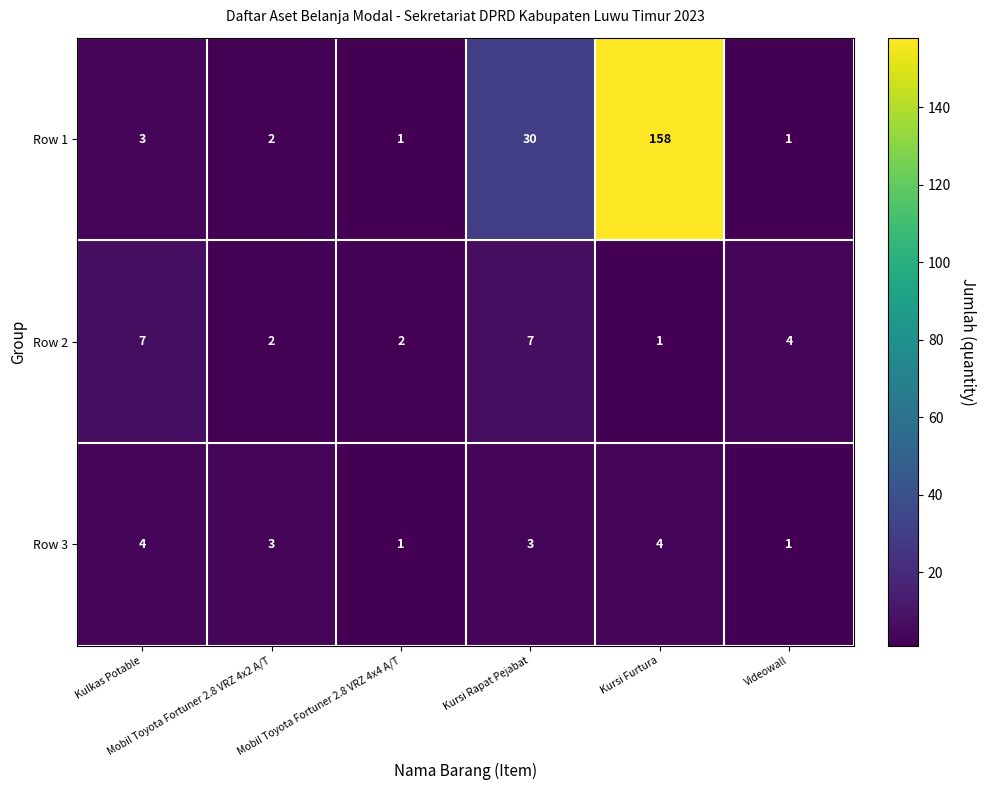

At which category does the chart reach its peak across all series?

Kursi Furtura